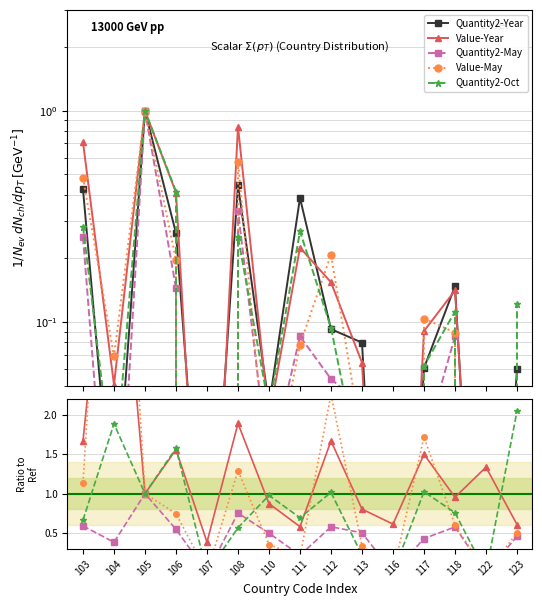

Reading right to left, what are all the values shown in this chart?

Quantity2-Year: 123=0.1	122=0.0	118=0.1	117=0.1	116=0.0	113=0.1	112=0.1	111=0.4	110=0.0	108=0.4	107=0.0	106=0.3	105=1.0	104=0.0	103=0.4
Value-Year: 123=0.6	122=1.3	118=1.0	117=1.5	116=0.6	113=0.8	112=1.7	111=0.6	110=0.9	108=1.9	107=0.4	106=1.6	105=1.0	104=5.5	103=1.7
Quantity2-May: 123=0.5	122=0.0	118=0.6	117=0.4	116=0.0	113=0.5	112=0.6	111=0.2	110=0.5	108=0.8	107=0.0	106=0.5	105=1.0	104=0.4	103=0.6
Value-May: 123=0.5	122=0.0	118=0.6	117=1.7	116=0.0	113=0.3	112=2.3	111=0.2	110=0.4	108=1.3	107=0.0	106=0.7	105=1.0	104=7.5	103=1.1
Quantity2-Oct: 123=2.0	122=0.0	118=0.8	117=1.0	116=0.0	113=0.2	112=1.0	111=0.7	110=1.0	108=0.6	107=0.0	106=1.6	105=1.0	104=1.9	103=0.7